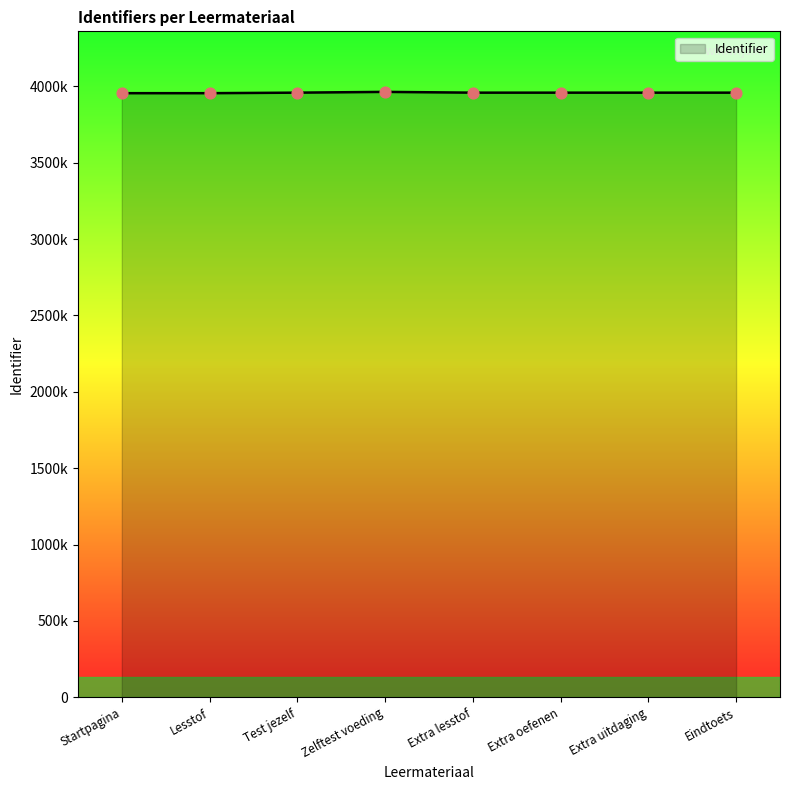

What is the change in value from Test jezelf to Zelftest voeding?

+5053